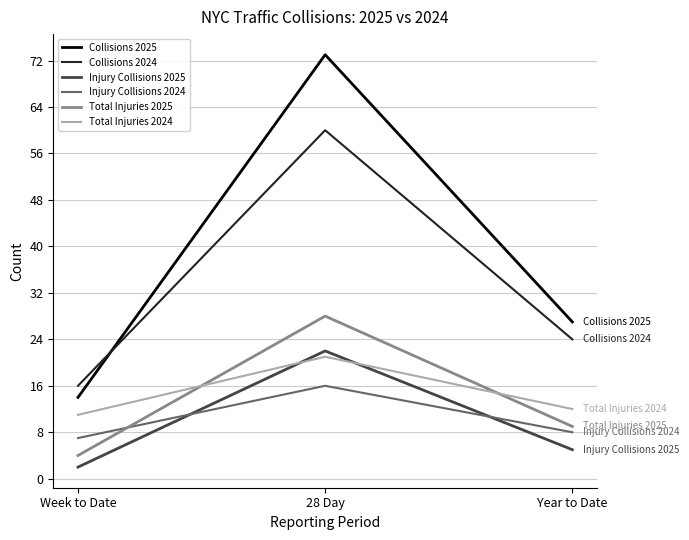

What position from the right is Week to Date?

3